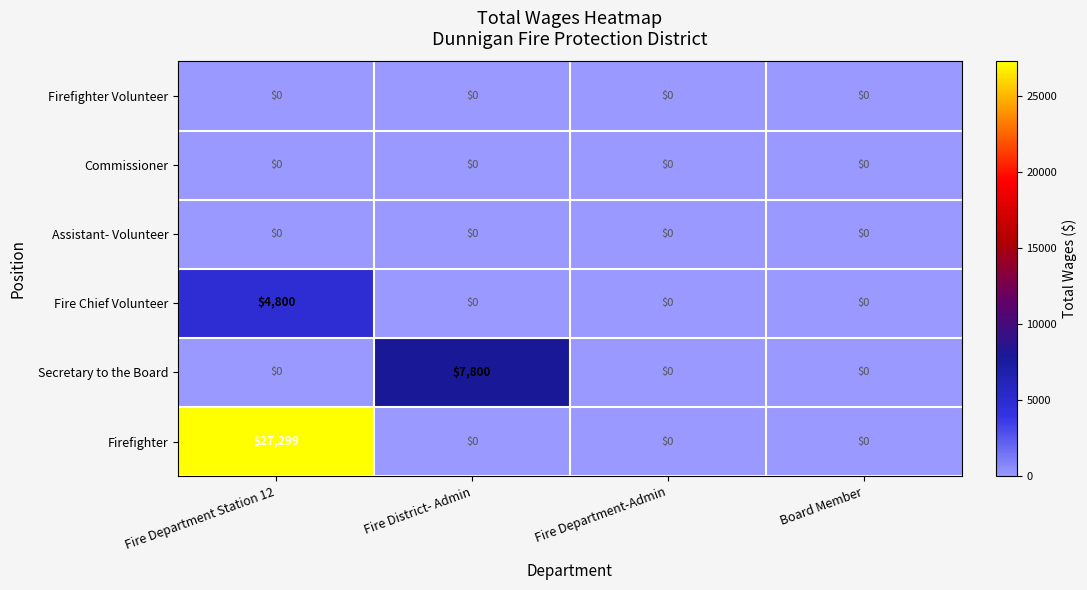

What is the total value across all series at Fire District- Admin?

7800